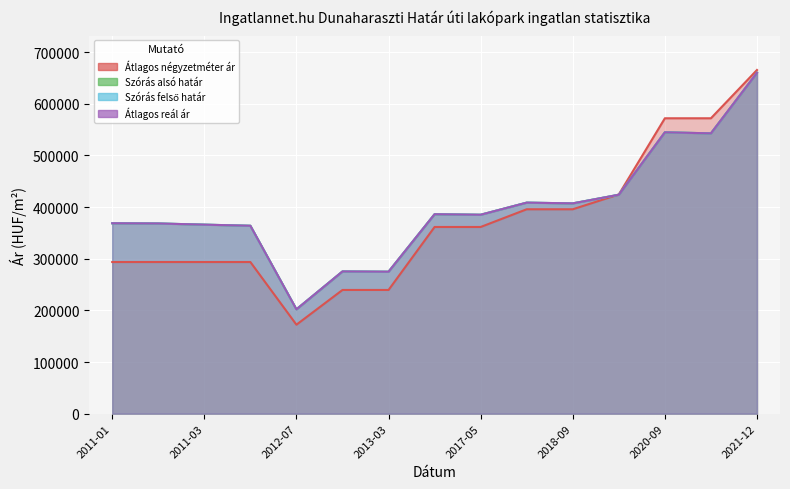

How many data points does each series have?

15